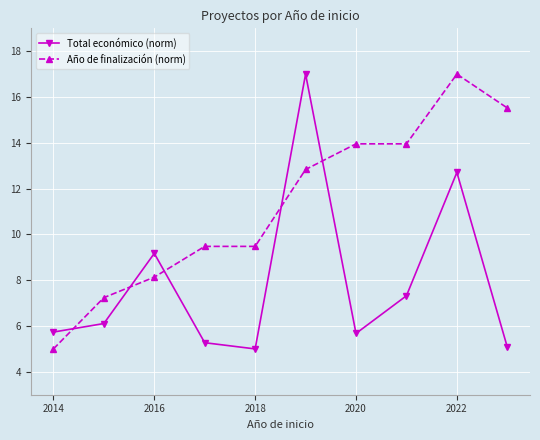

True or false: Año de finalización (norm) and Total económico (norm) cross at least once.

True